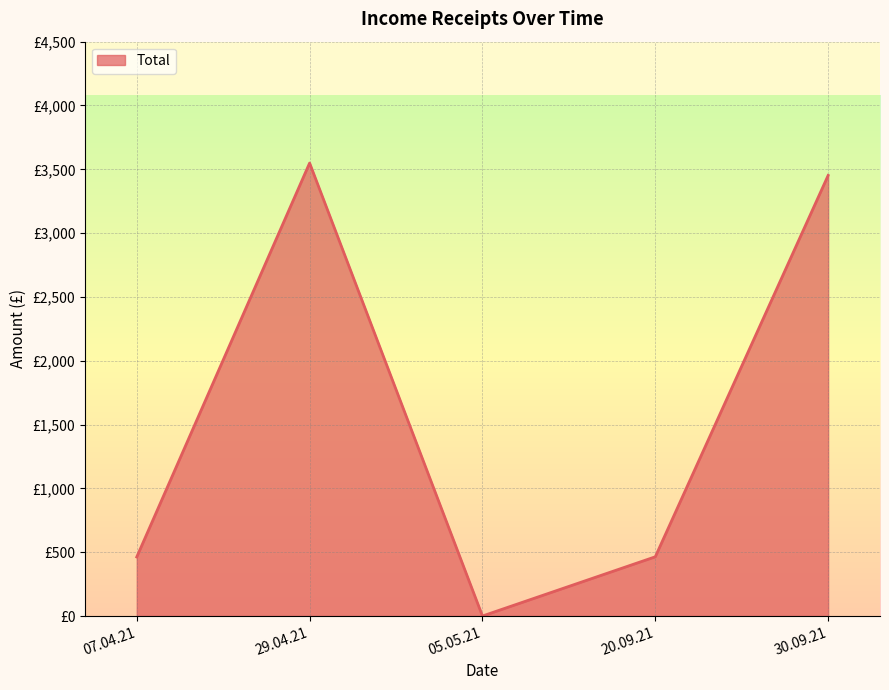

At which label does the data first exceed 464?

29.04.21